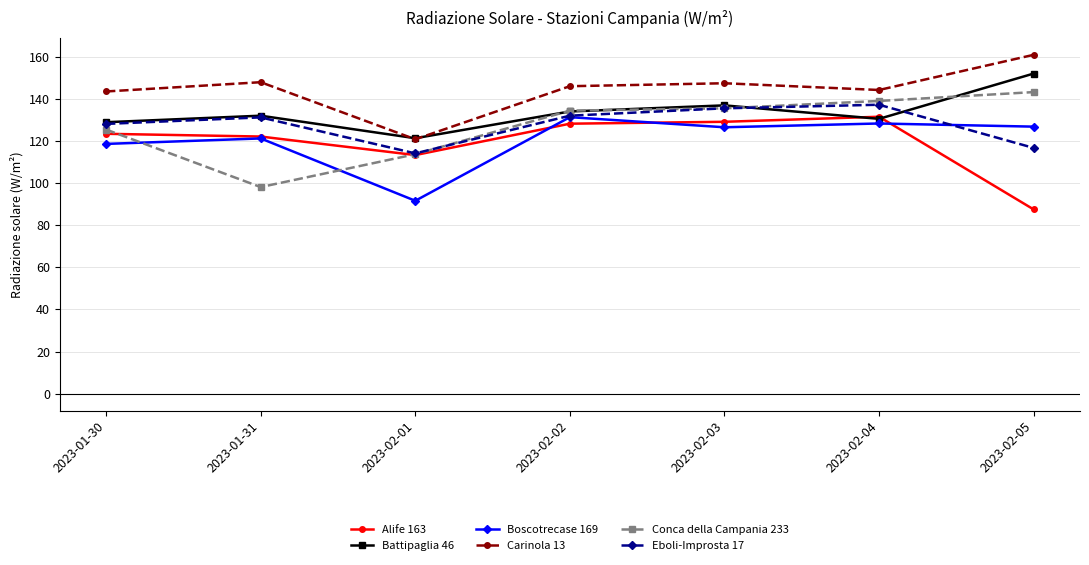

The value of Alife 163 at 2023-02-04 is 131.5. True or false?

True